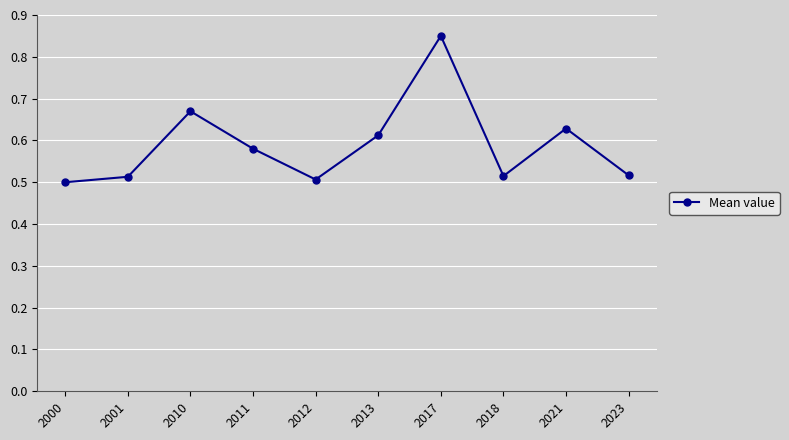

Where is the first local maximum?

2010